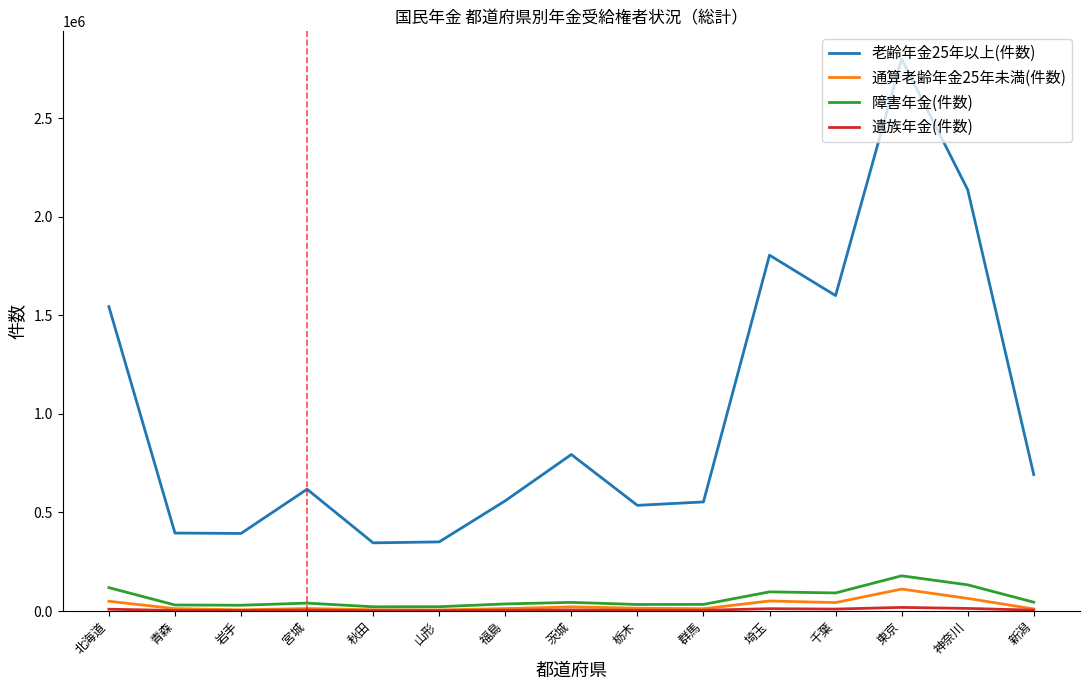

Which series has the largest range (max minus min)?

老齢年金25年以上(件数)